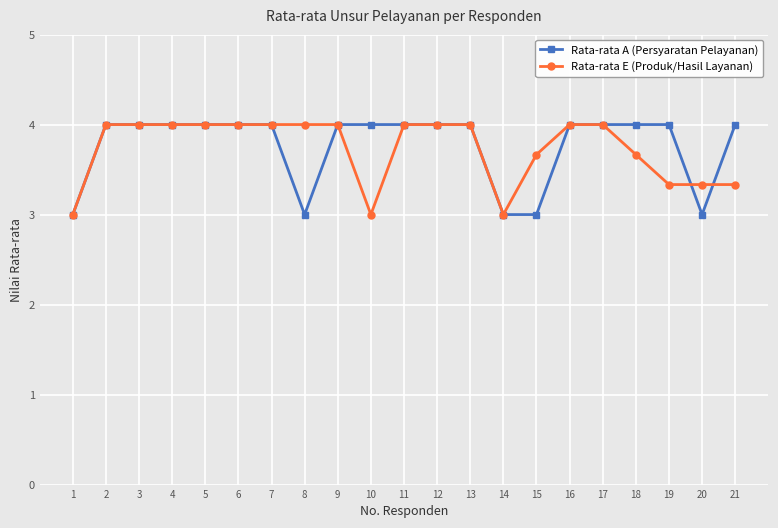

The Rata-rata A (Persyaratan Pelayanan) series shows 4.0 at 5. True or false?

True